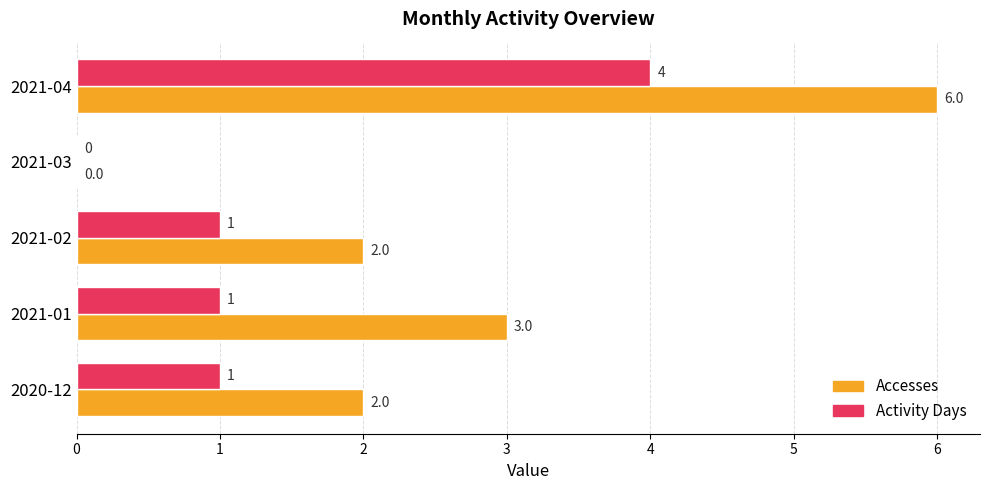

What is the maximum value for Activity Days?

4